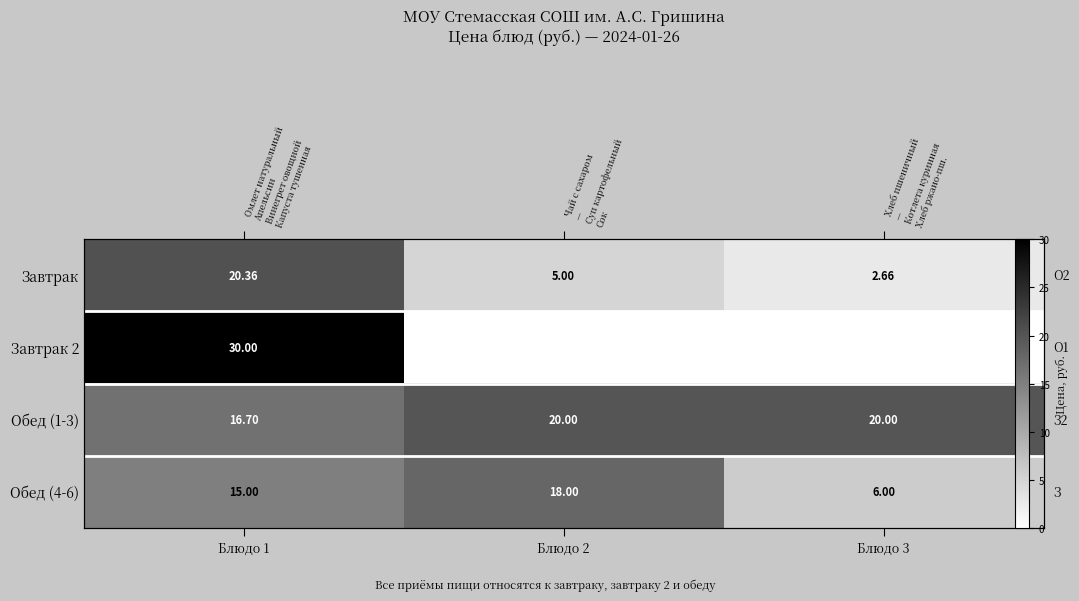

Count the number of data series in this chart.

4